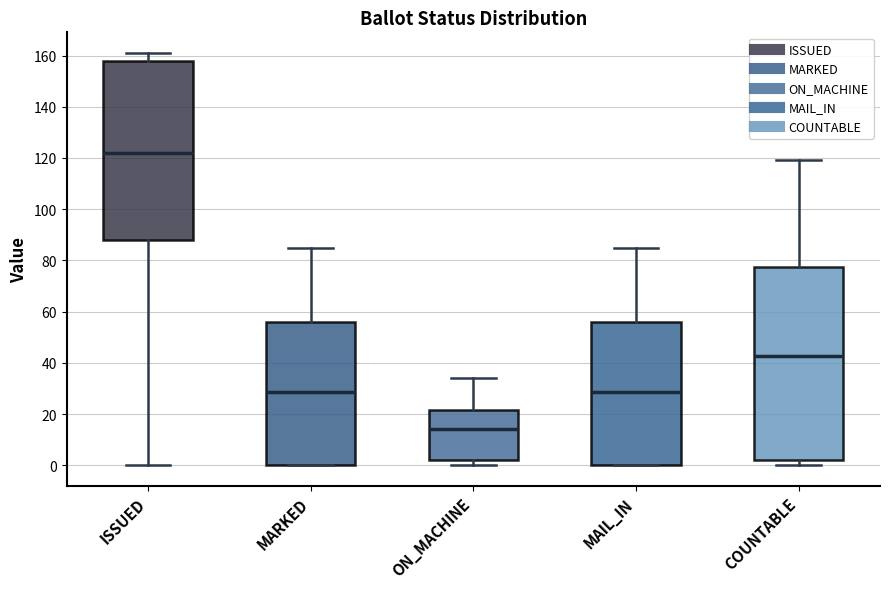

Reading left to right, read every box against the y-axis: the position of its median line, the range the box covers, and the ends of its whiskers. The values are not printed on the chart, so give them approximately, as read against the axis.

ISSUED: median 122, box 88 to 158, whiskers 0 to 162
MARKED: median 28, box 0 to 56, whiskers 0 to 86
ON_MACHINE: median 14, box 2 to 22, whiskers 0 to 34
MAIL_IN: median 28, box 0 to 56, whiskers 0 to 86
COUNTABLE: median 42, box 2 to 78, whiskers 0 to 120